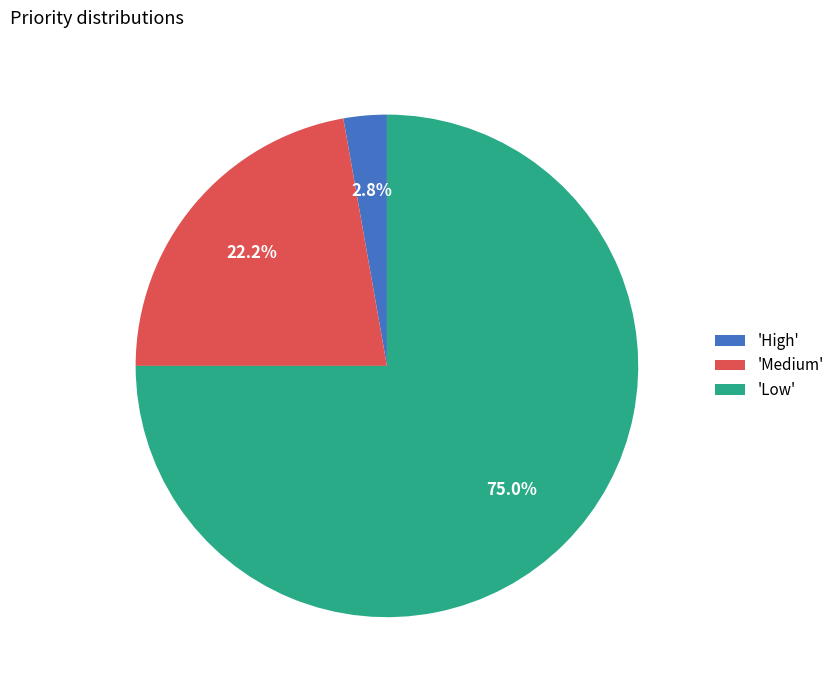

Approximately how many times larger is the value at 'Low' compared to 'Medium'?

3.4